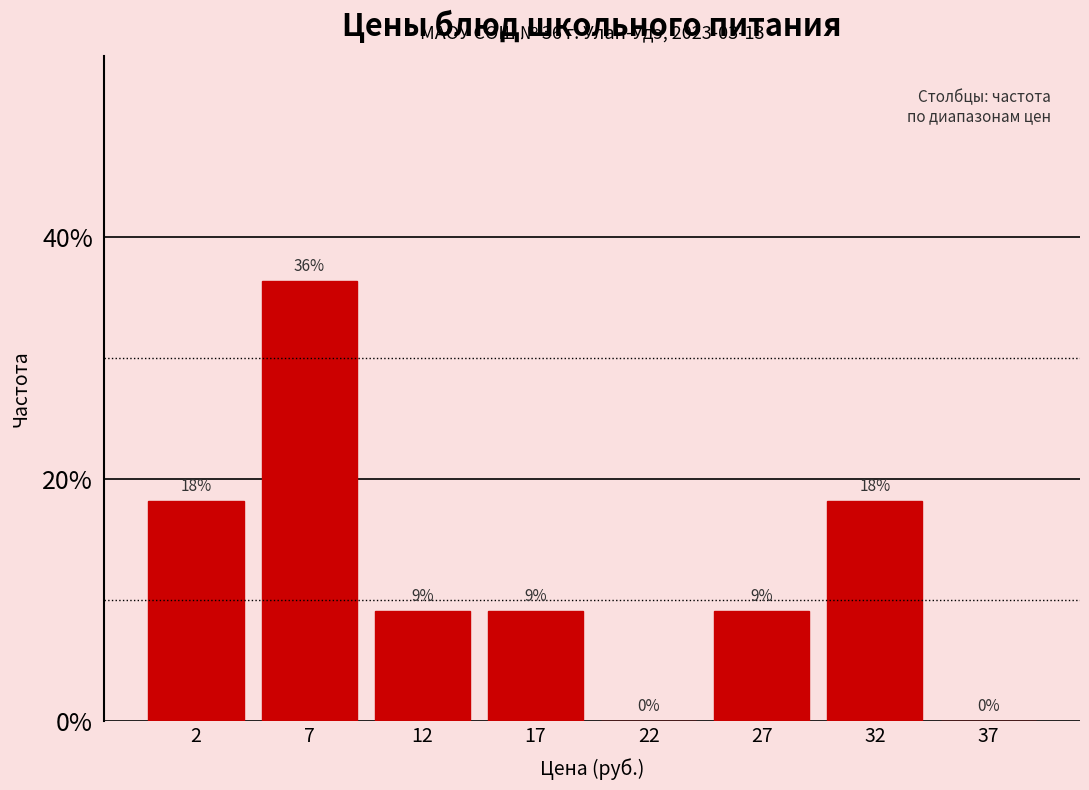

Are the bars horizontal?

No